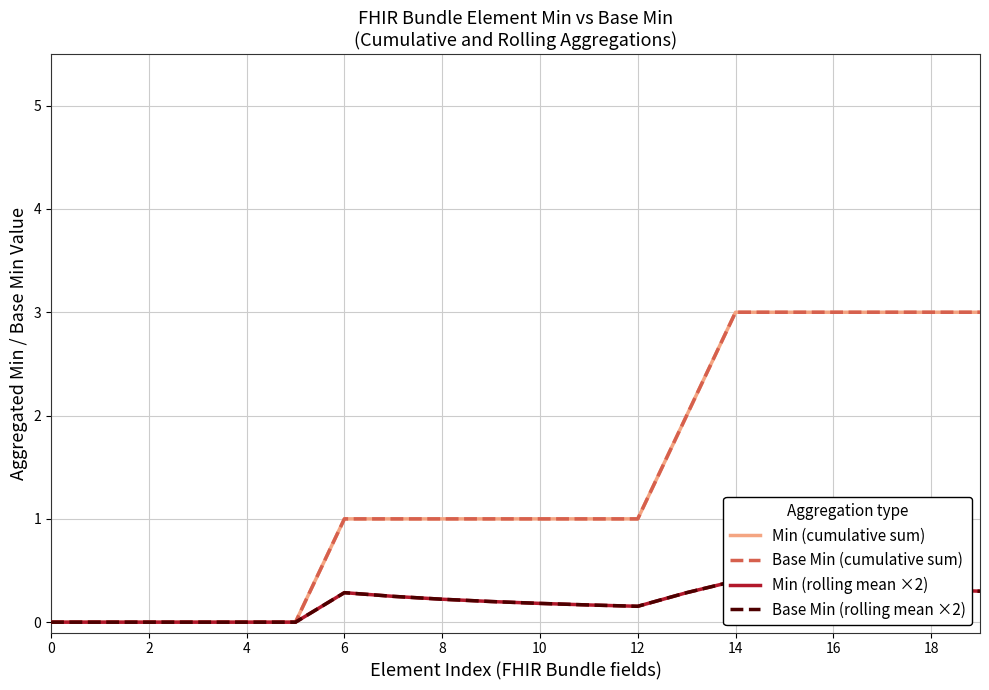

Which series has the largest total across all categories?

Min (cumulative sum)